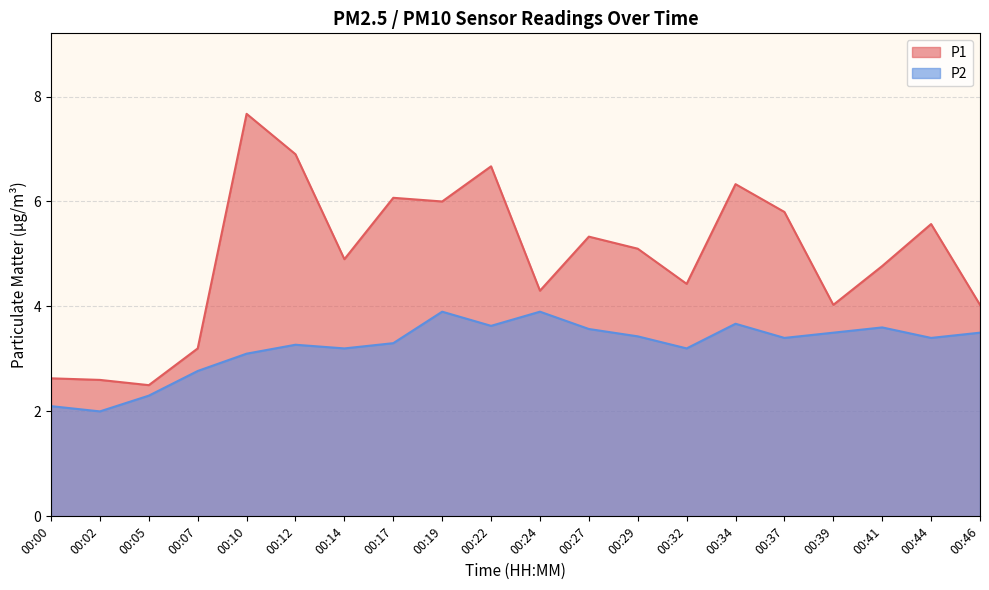

List the series in order of their peak value, highest first.

P1, P2